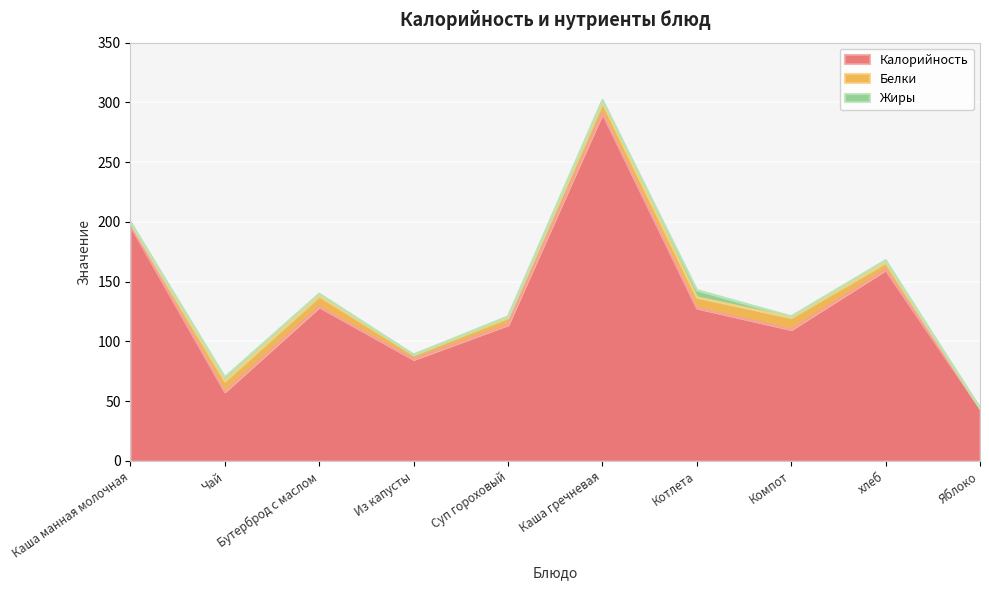

Rank the series by their maximum value, from lowest to highest.

Жиры, Белки, Калорийность